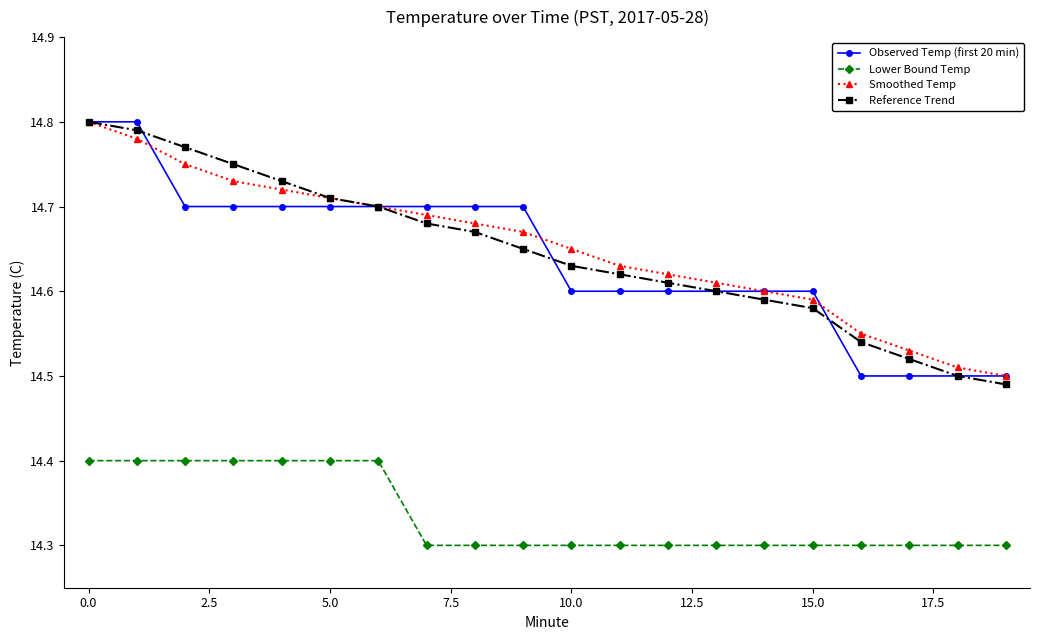

What is the difference between the maximum and minimum values in the Lower Bound Temp series?

0.1